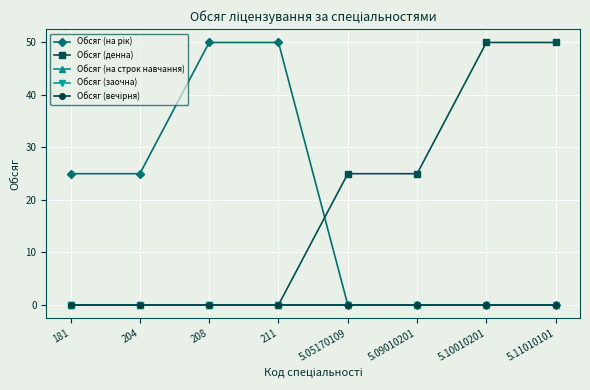

True or false: Обсяг (заочна) and Обсяг (на рік) cross at least once.

False